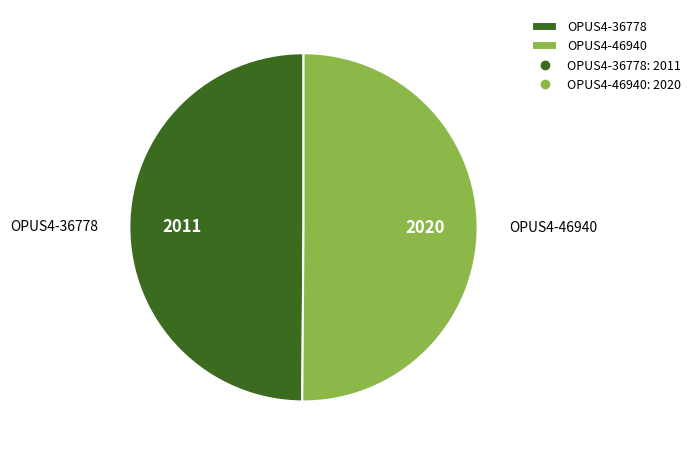

The OPUS4-36778 slice represents 63% of the pie. True or false?

False